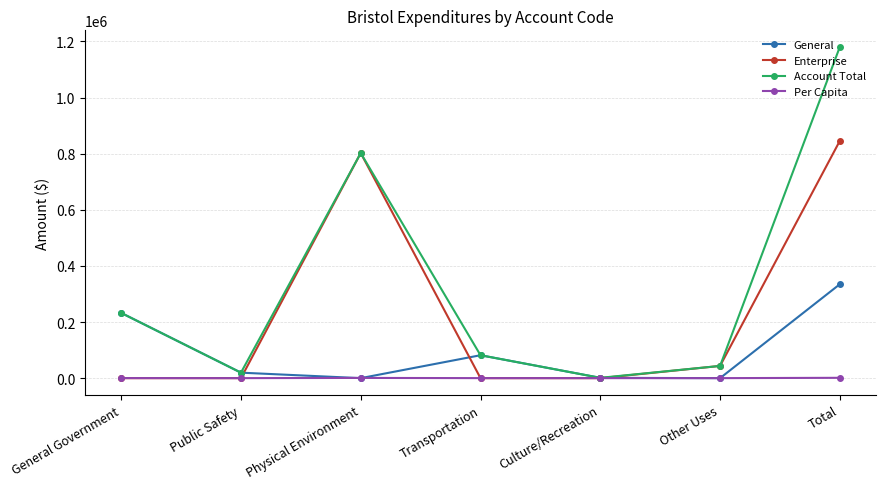

Where is General nearest to the value 167397?

General Government